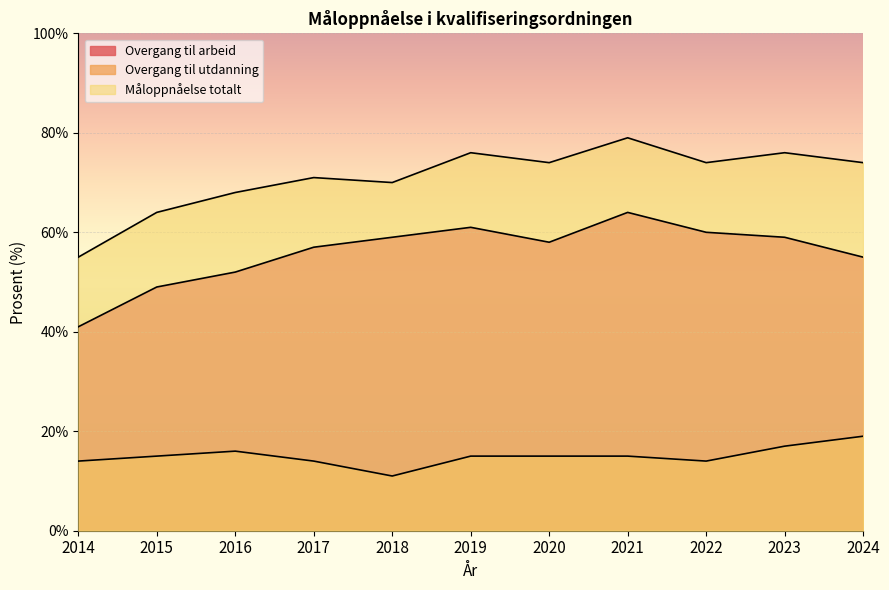

Which has a higher value, 2022 or 2021?

2021